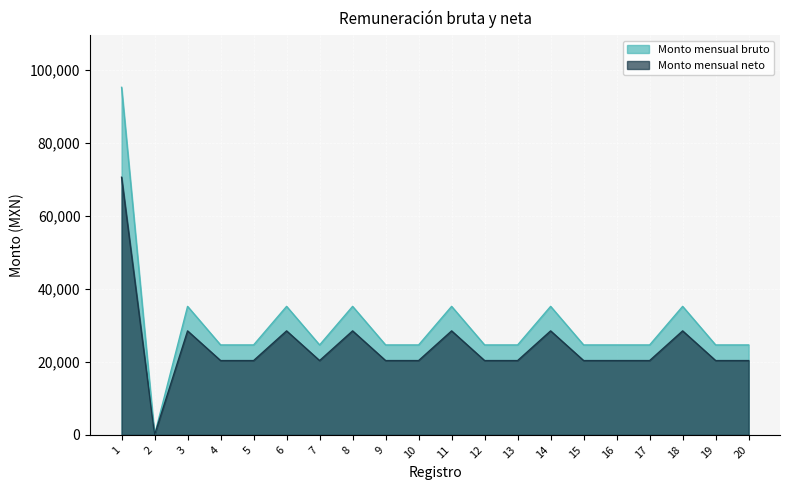

At which label does Monto mensual neto reach its peak?

1